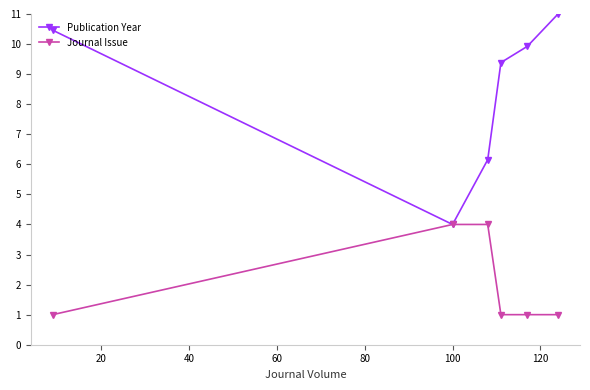

Which series has the widest spread of values?

Publication Year